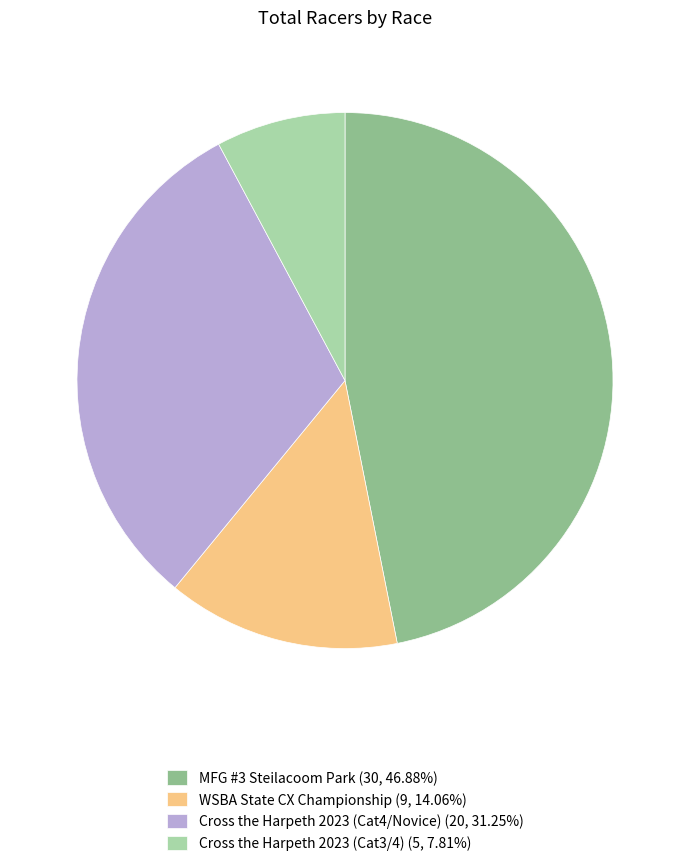

What is the ratio of the value at MFG #3 Steilacoom Park (30, 46.88%) to the value at Cross the Harpeth 2023 (Cat3/4) (5, 7.81%)?

6.0